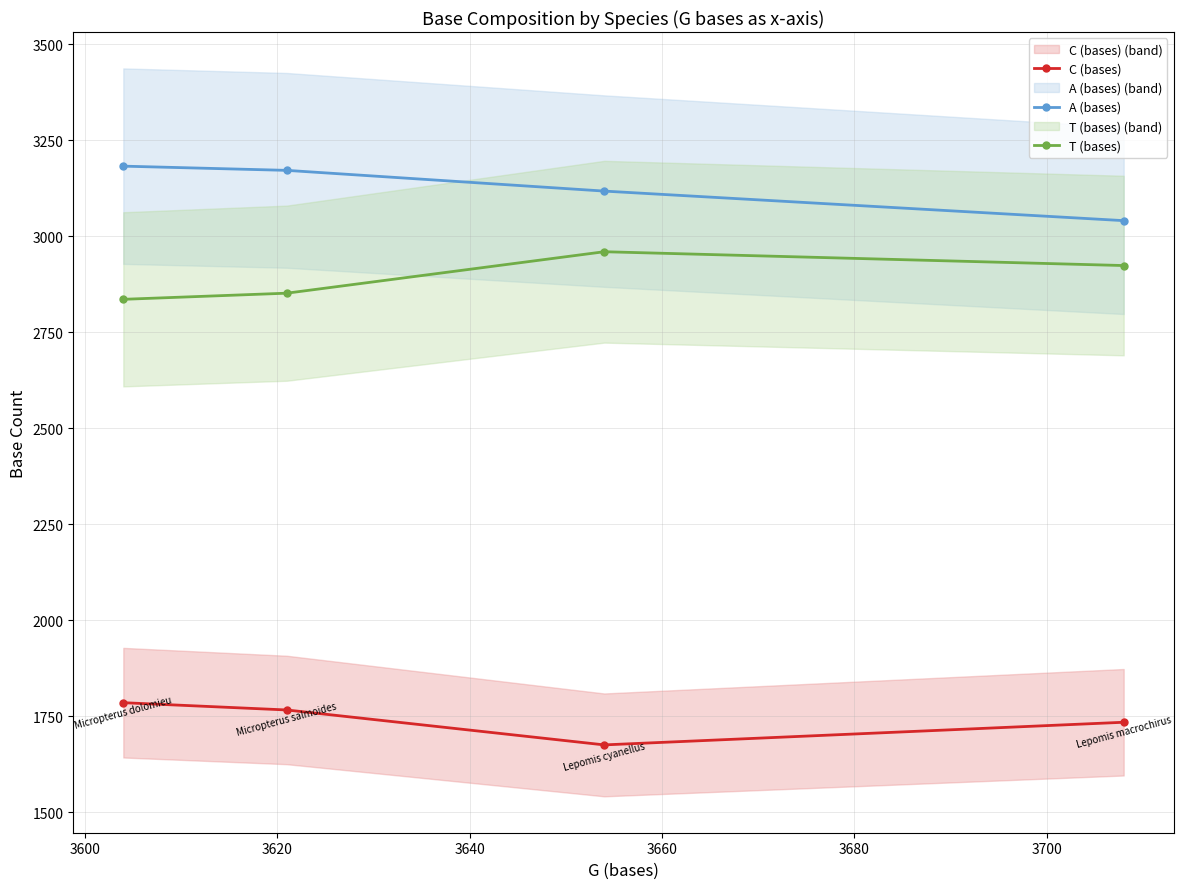

True or false: T (bases) and C (bases) cross at least once.

False